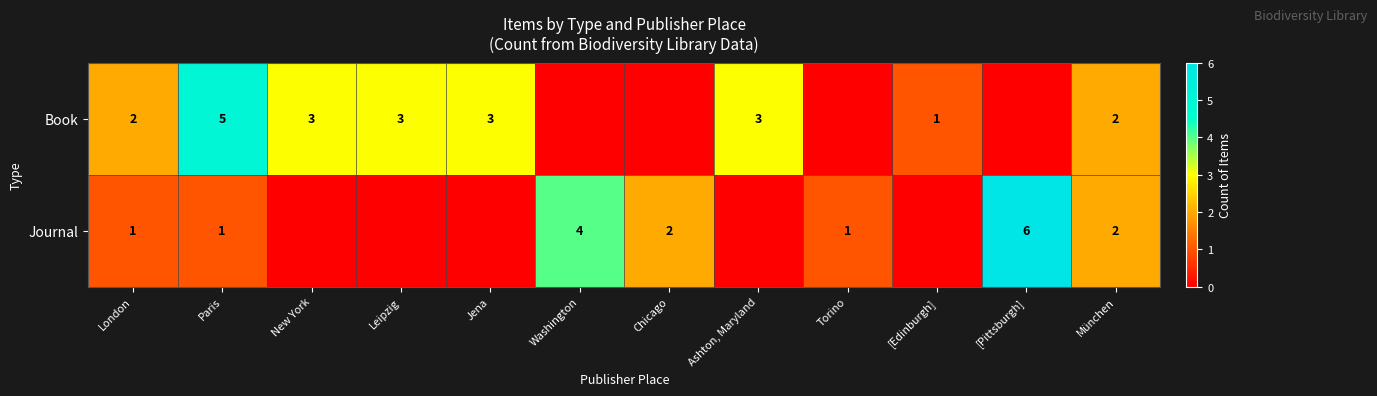

The value of Book at Jena is 1. True or false?

False